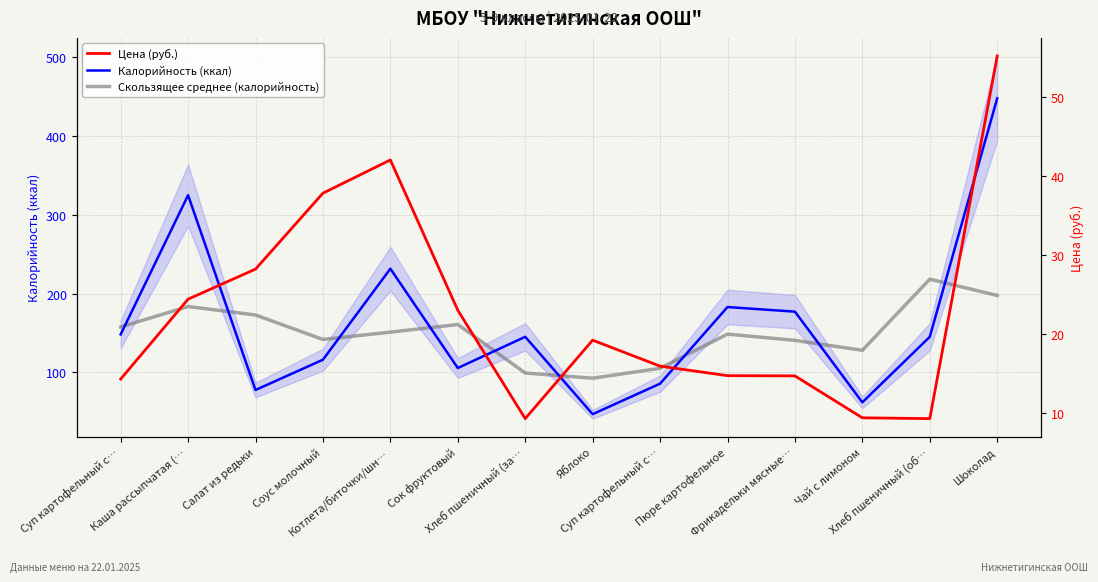

What is the label of the 10th point from the left?

Пюре картофельное